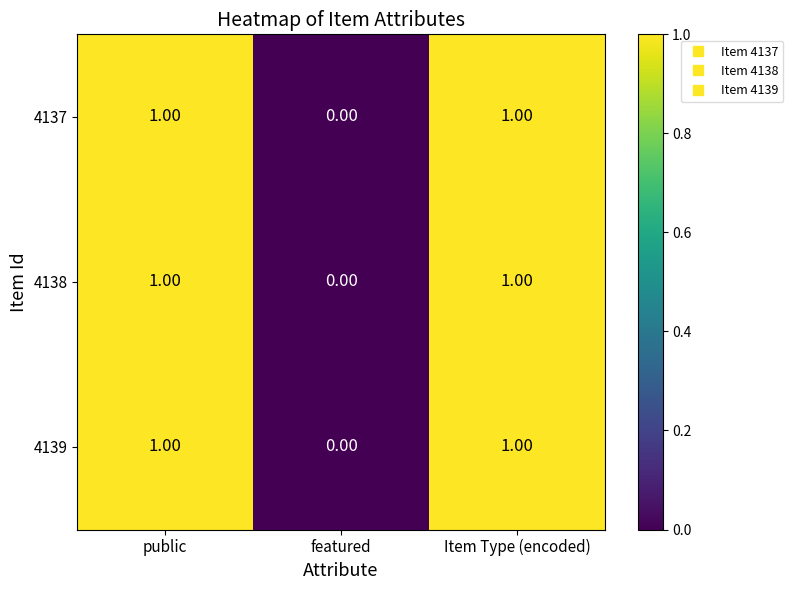

At which category does the chart reach its minimum across all series?

featured